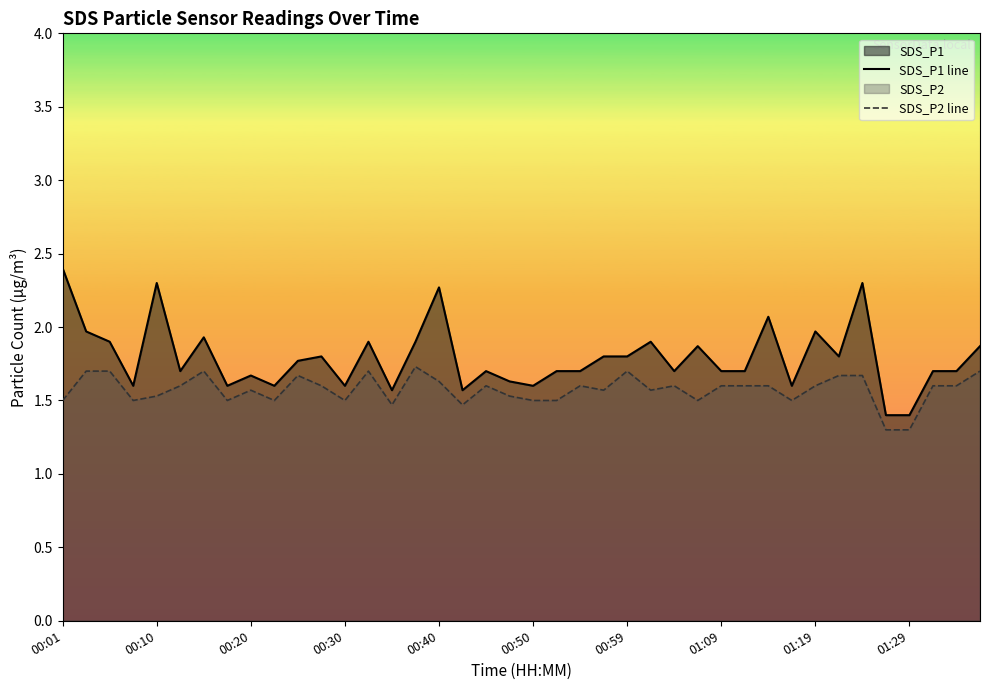

At which category is the sum across all series the highest?

34